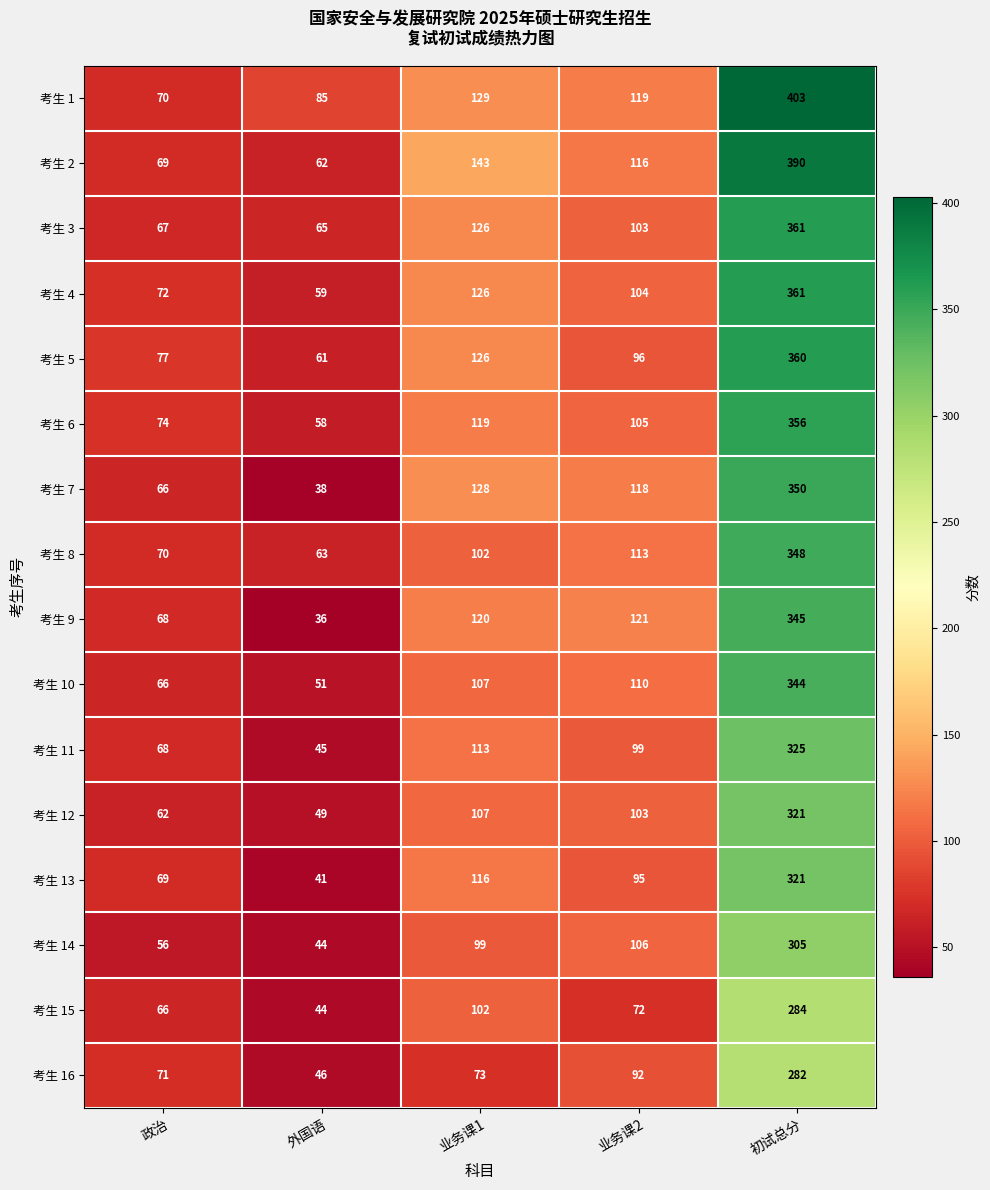

What is the minimum value for 考生 8?

63